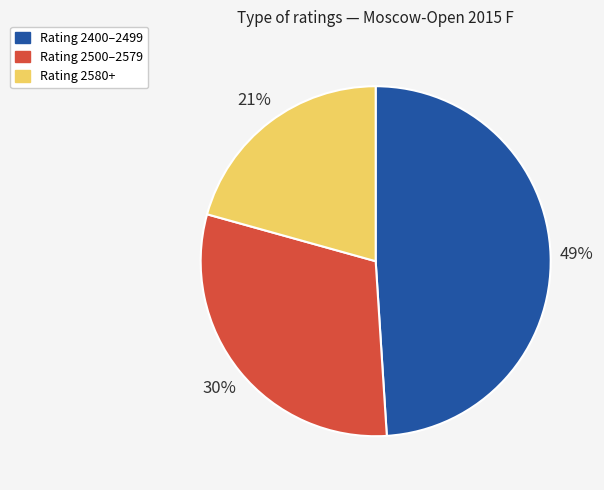

To the nearest percent, what is the difference between the largest and smallest slice percentages?

28%